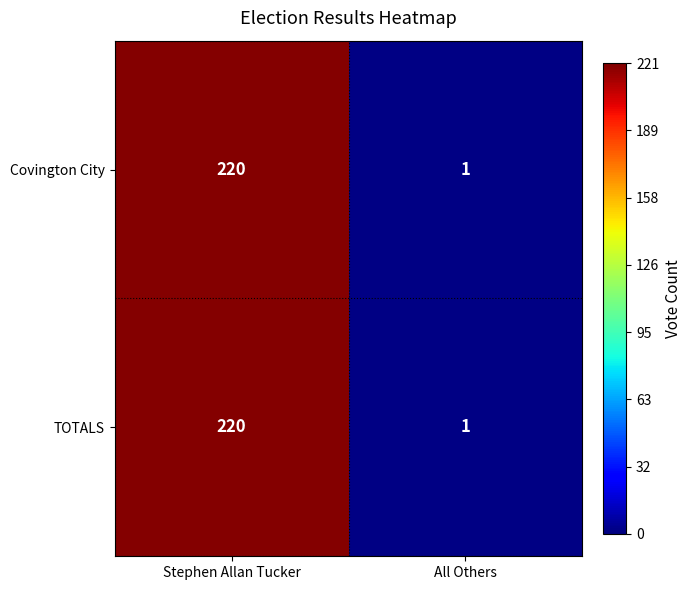

Which label corresponds to the largest value in the chart?

Stephen Allan Tucker